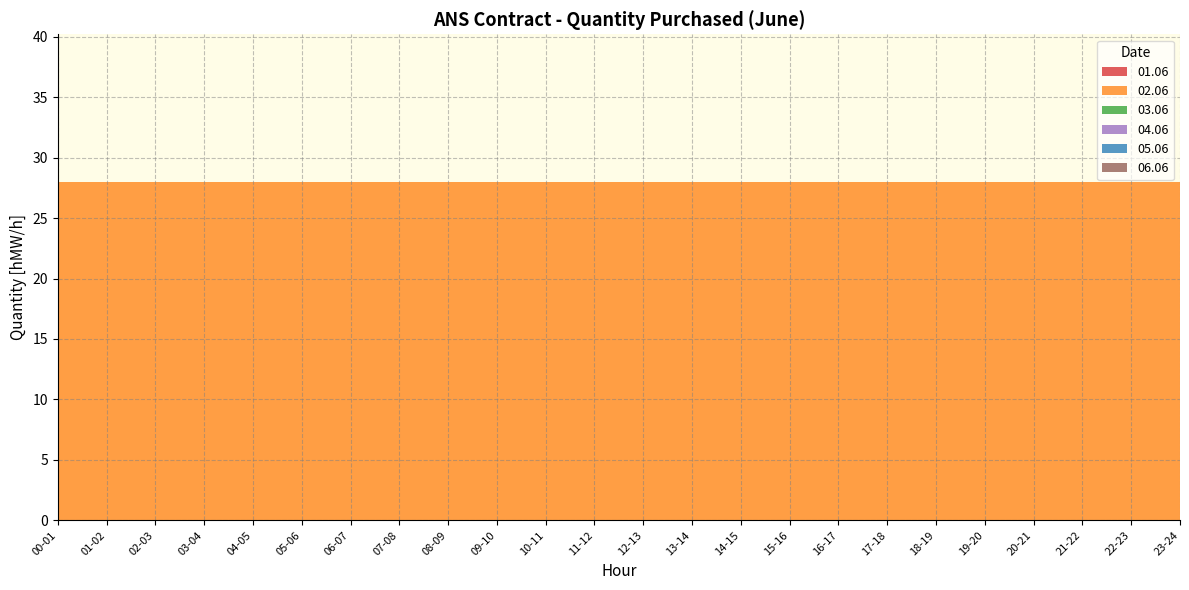

Reading left to right, extract all data points from this chart.

01.06: 00-01=0	01-02=0	02-03=0	03-04=0	04-05=0	05-06=0	06-07=0	07-08=0	08-09=0	09-10=0	10-11=0	11-12=0	12-13=0	13-14=0	14-15=0	15-16=0	16-17=0	17-18=0	18-19=0	19-20=0	20-21=0	21-22=0	22-23=0	23-24=0
02.06: 00-01=28	01-02=28	02-03=28	03-04=28	04-05=28	05-06=28	06-07=28	07-08=28	08-09=28	09-10=28	10-11=28	11-12=28	12-13=28	13-14=28	14-15=28	15-16=28	16-17=28	17-18=28	18-19=28	19-20=28	20-21=28	21-22=28	22-23=28	23-24=28
03.06: 00-01=0	01-02=0	02-03=0	03-04=0	04-05=0	05-06=0	06-07=0	07-08=0	08-09=0	09-10=0	10-11=0	11-12=0	12-13=0	13-14=0	14-15=0	15-16=0	16-17=0	17-18=0	18-19=0	19-20=0	20-21=0	21-22=0	22-23=0	23-24=0
04.06: 00-01=0	01-02=0	02-03=0	03-04=0	04-05=0	05-06=0	06-07=0	07-08=0	08-09=0	09-10=0	10-11=0	11-12=0	12-13=0	13-14=0	14-15=0	15-16=0	16-17=0	17-18=0	18-19=0	19-20=0	20-21=0	21-22=0	22-23=0	23-24=0
05.06: 00-01=0	01-02=0	02-03=0	03-04=0	04-05=0	05-06=0	06-07=0	07-08=0	08-09=0	09-10=0	10-11=0	11-12=0	12-13=0	13-14=0	14-15=0	15-16=0	16-17=0	17-18=0	18-19=0	19-20=0	20-21=0	21-22=0	22-23=0	23-24=0
06.06: 00-01=0	01-02=0	02-03=0	03-04=0	04-05=0	05-06=0	06-07=0	07-08=0	08-09=0	09-10=0	10-11=0	11-12=0	12-13=0	13-14=0	14-15=0	15-16=0	16-17=0	17-18=0	18-19=0	19-20=0	20-21=0	21-22=0	22-23=0	23-24=0